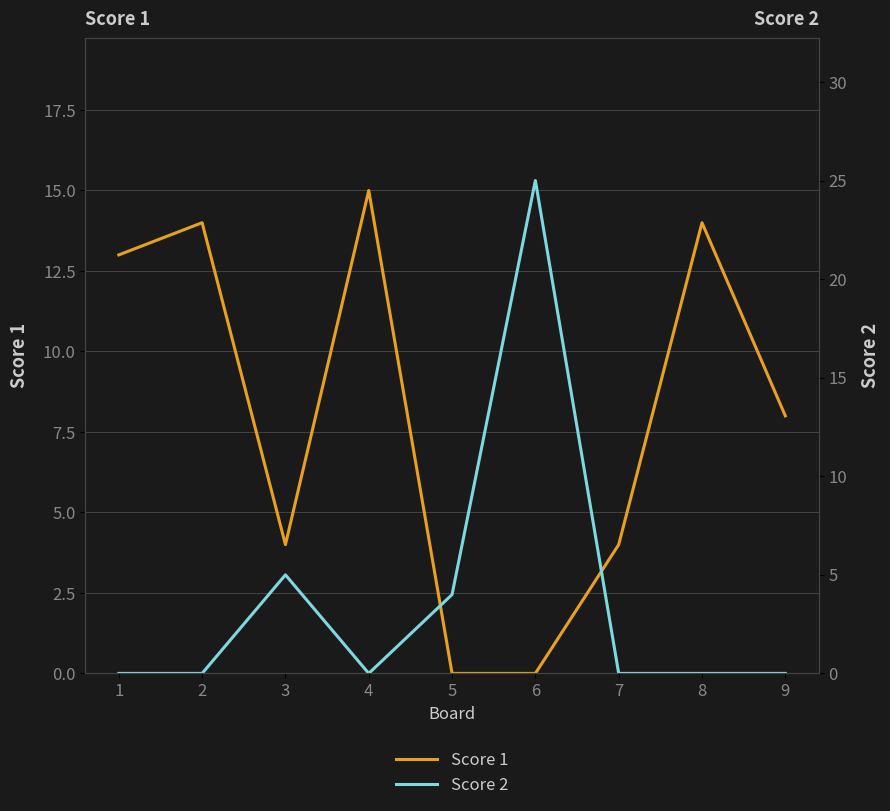

Between which two adjacent categories do Score 1 and Score 2 first intersect?

2 and 3